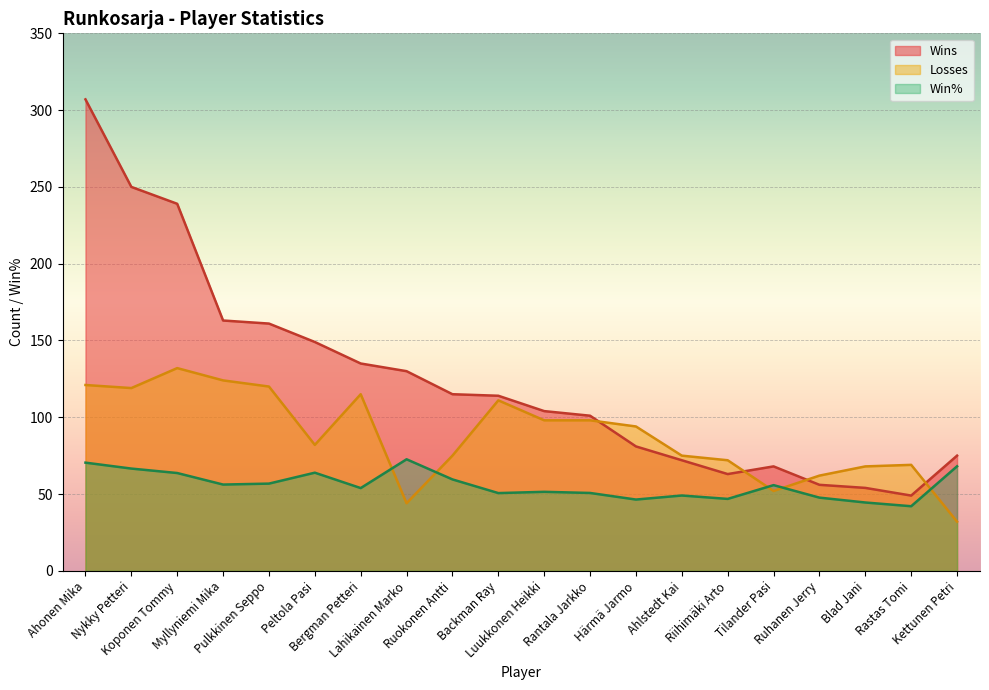

Between Luukkonen Heikki and Riihimäki Arto, which series saw the biggest shift?

Wins